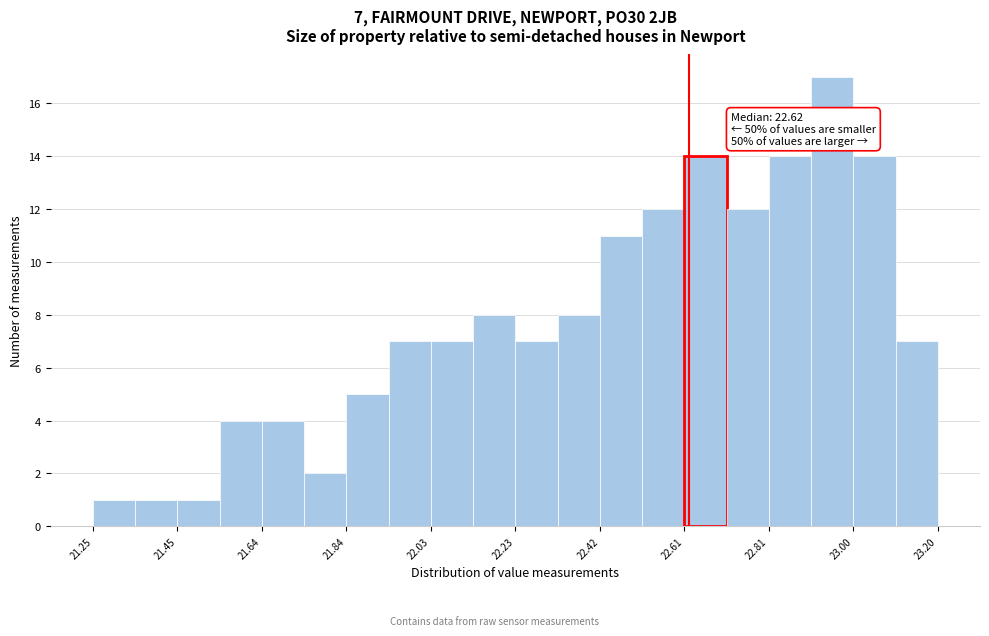

Over which range of the x-axis is the bar tallest?

22.90 to 23.00